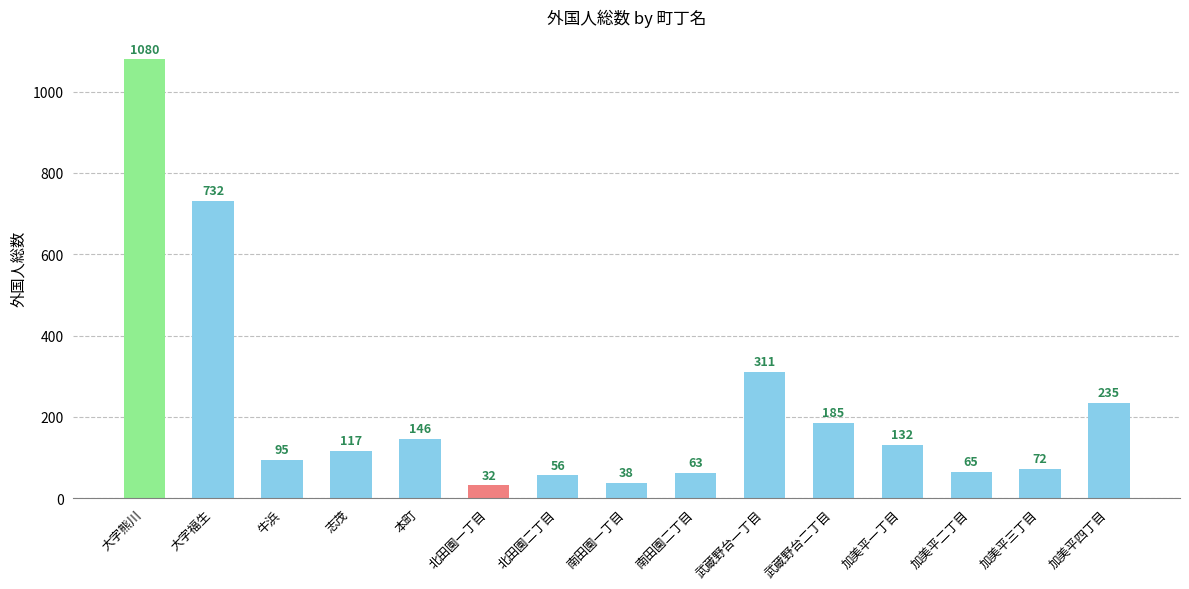

List the labels in order of value, largest first.

大字熊川, 大字福生, 武蔵野台一丁目, 加美平四丁目, 武蔵野台二丁目, 本町, 加美平一丁目, 志茂, 牛浜, 加美平三丁目, 加美平二丁目, 南田園二丁目, 北田園二丁目, 南田園一丁目, 北田園一丁目